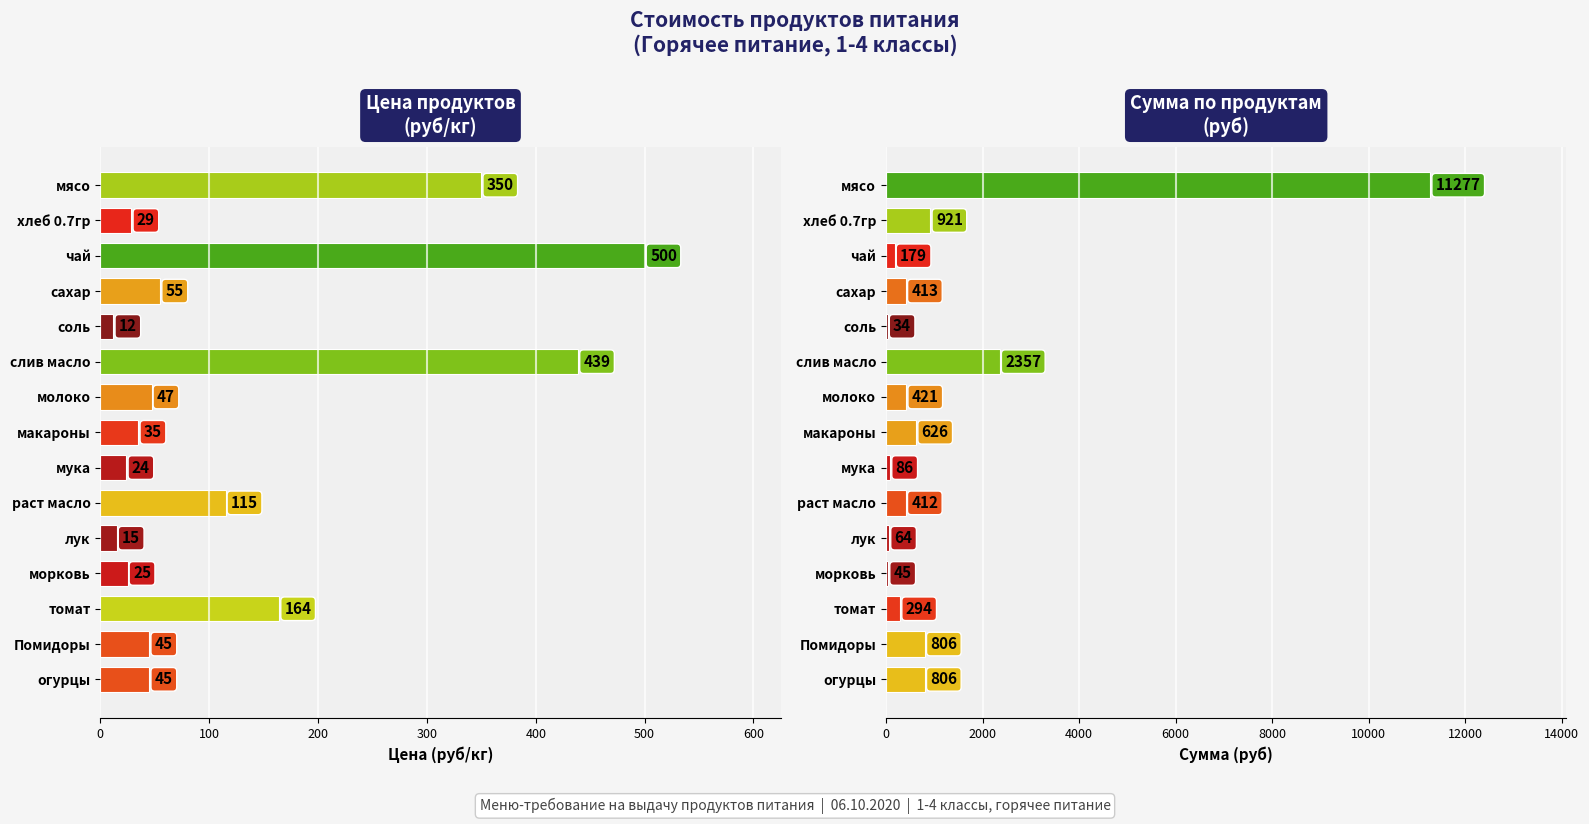

The Сумма (руб) series shows 164.2 at томат. True or false?

False